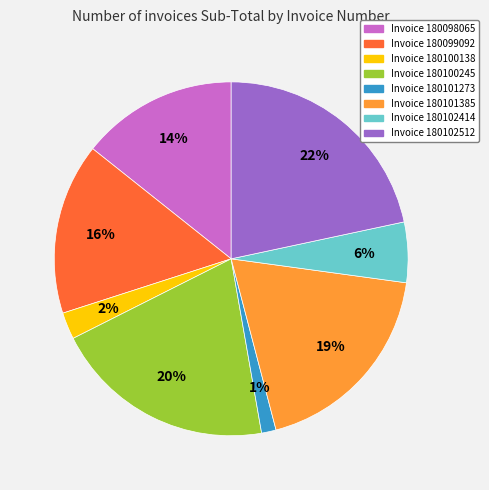

How many segments does this pie chart have?

8